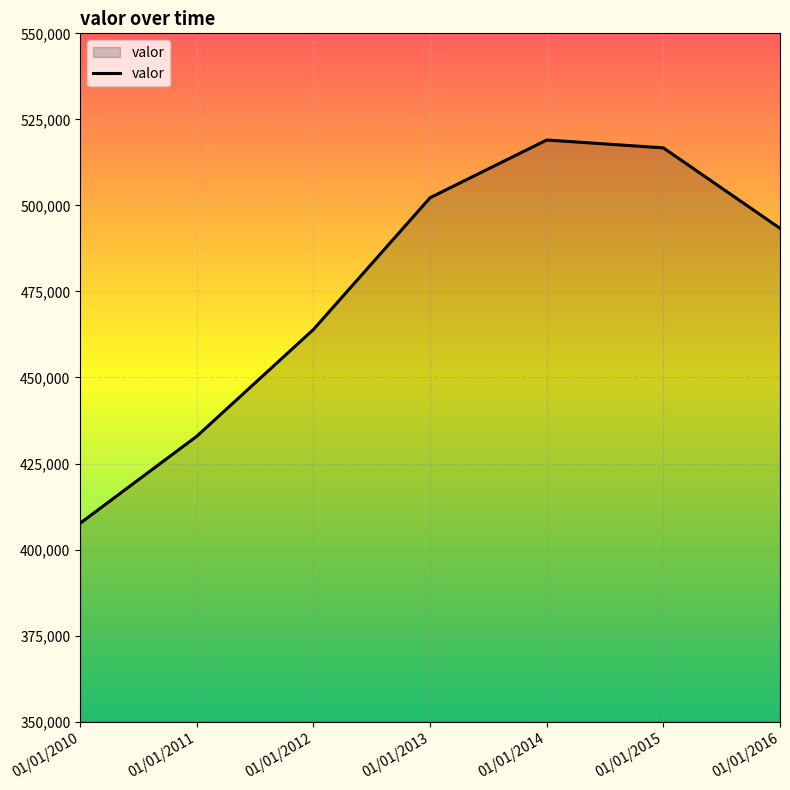

How many lines are shown in the chart?

1